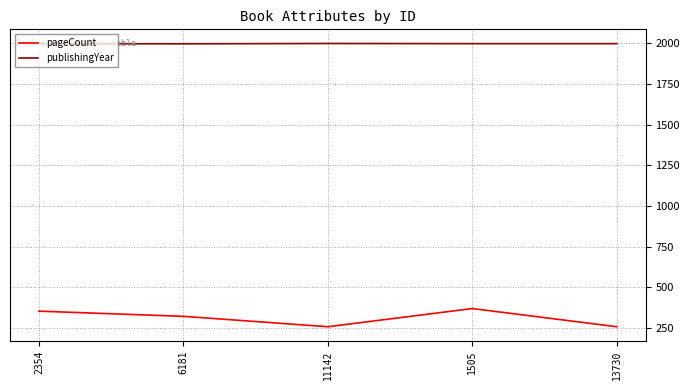

What is the spread (max minus min) of values at 11142?

1744